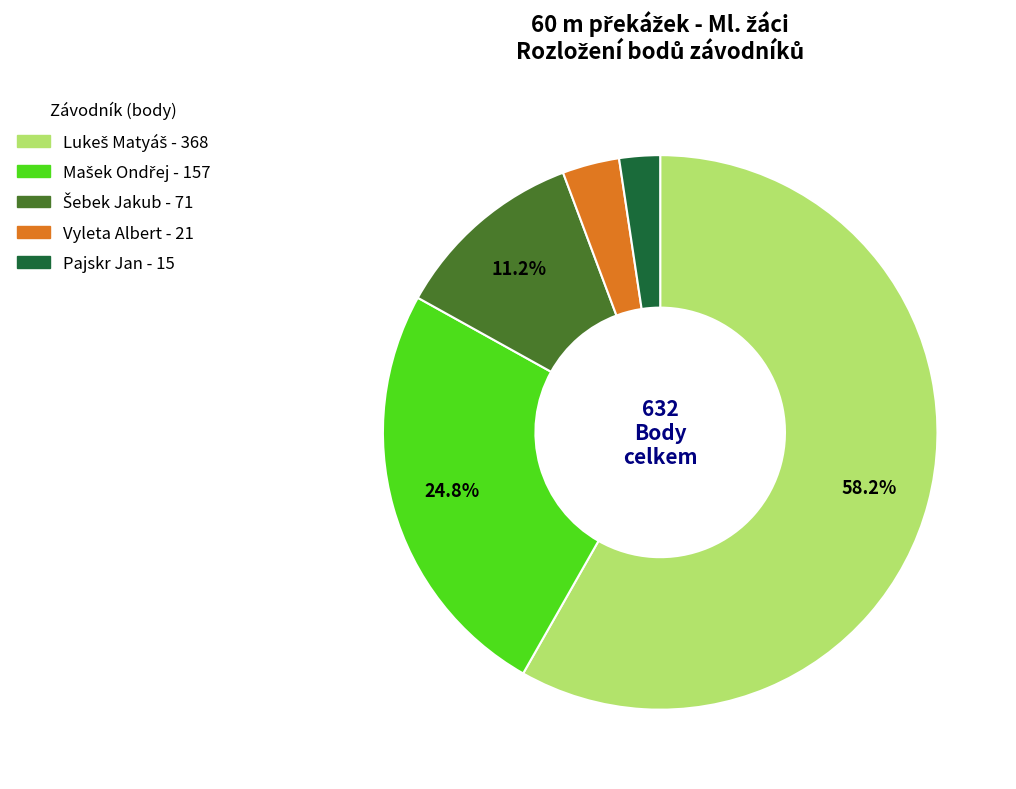

Which category has the smallest portion of the pie?

Pajskr Jan